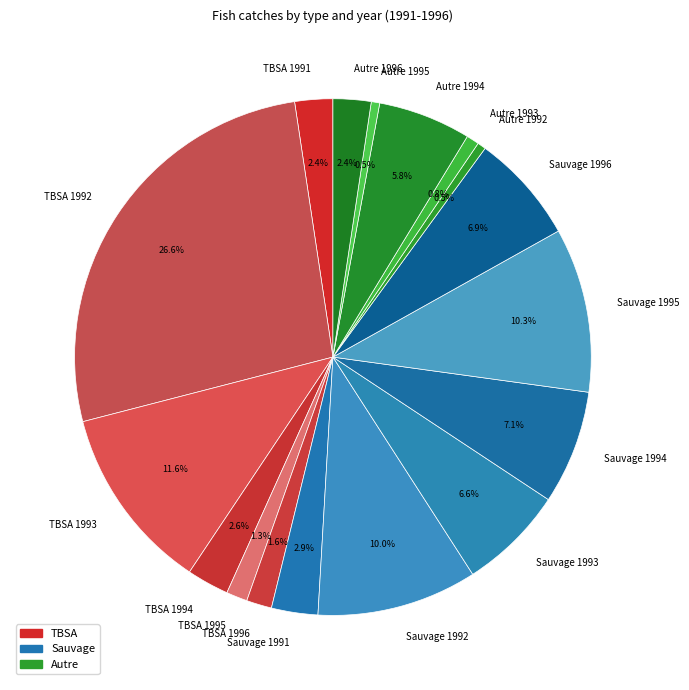

To the nearest percent, what portion does Autre 1996 represent?

2%